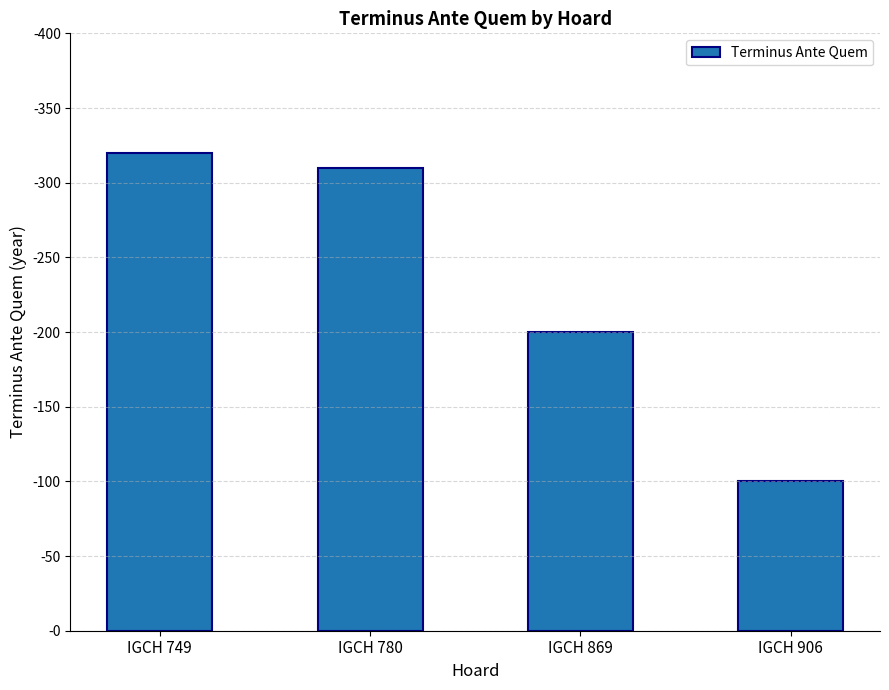

Approximately how many times larger is the value at IGCH 869 compared to IGCH 906?

2.0